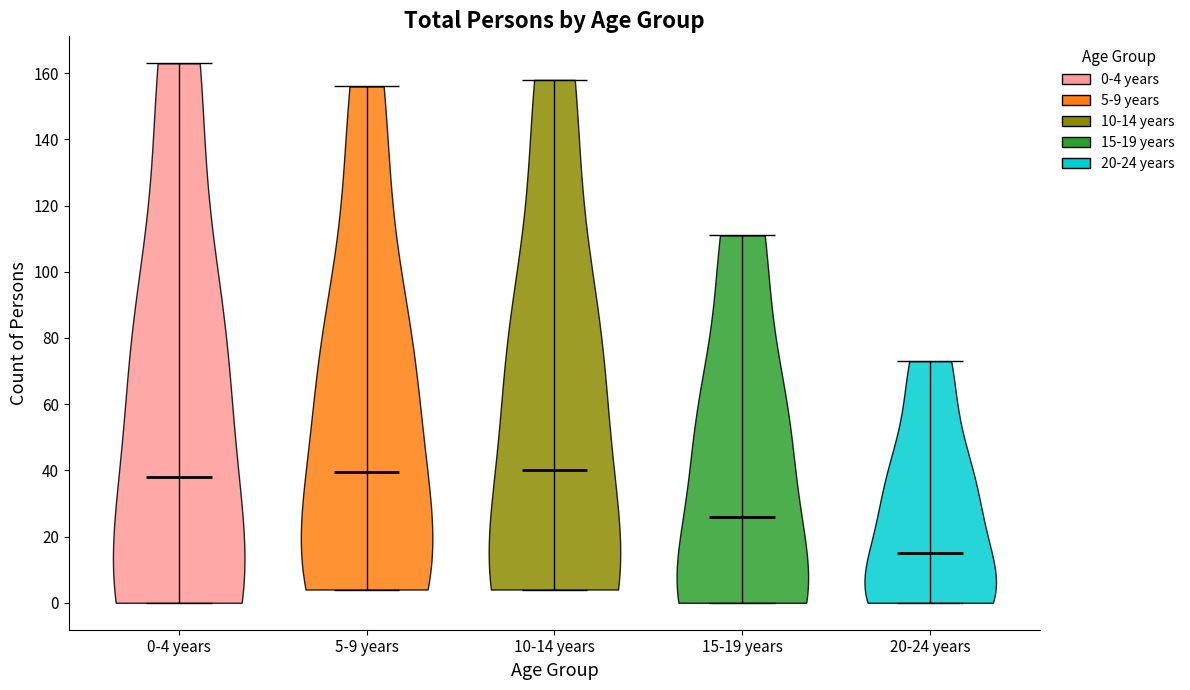

What is the highest point the violin for 5-9 years reaches on the y-axis? The values are not printed on the chart, so give them approximately, as read against the axis.

156